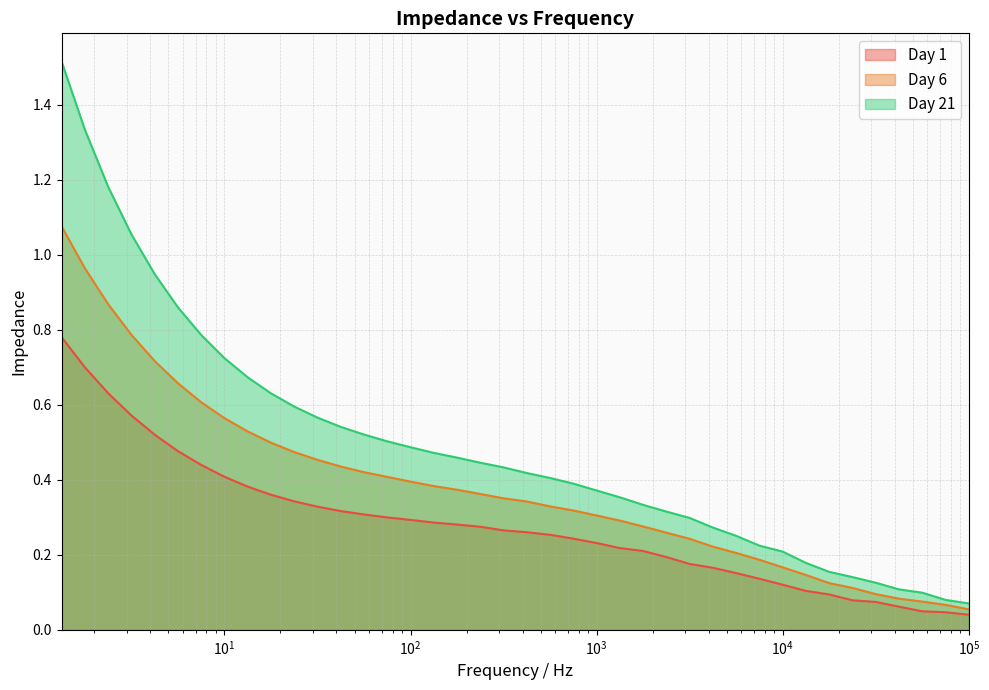

Rank the series by their maximum value, from lowest to highest.

Day 1, Day 6, Day 21